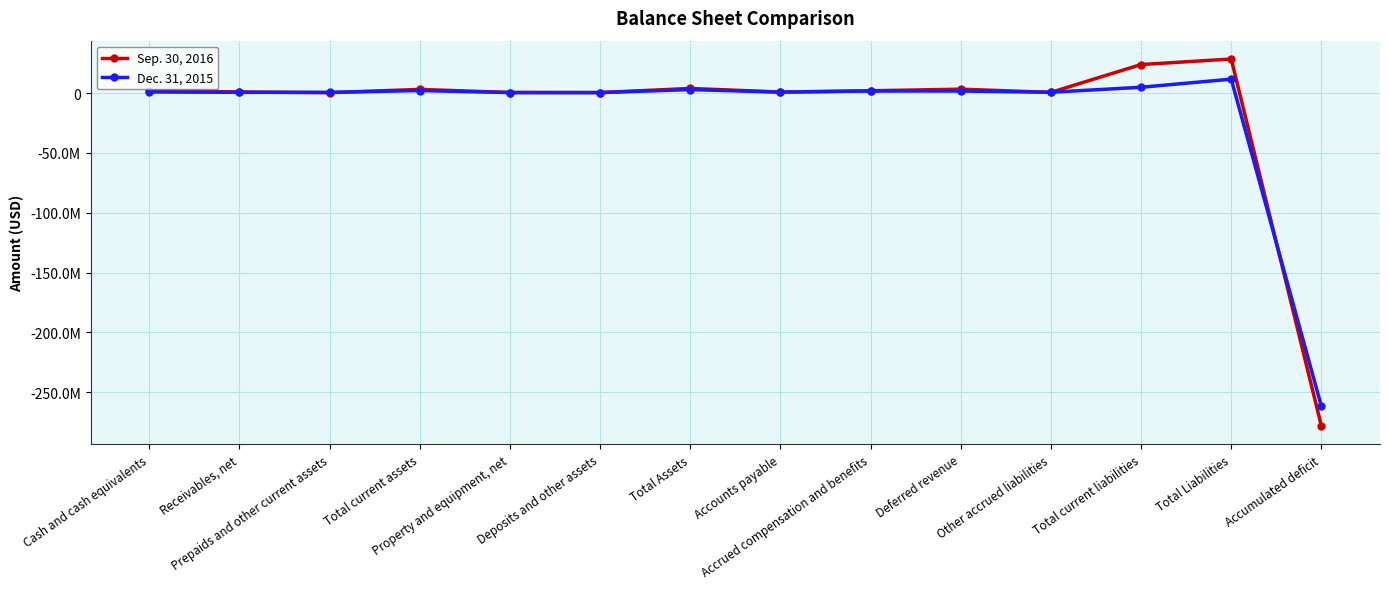

Is it true that Sep. 30, 2016 equals 1892000 at Accrued compensation and benefits?

True